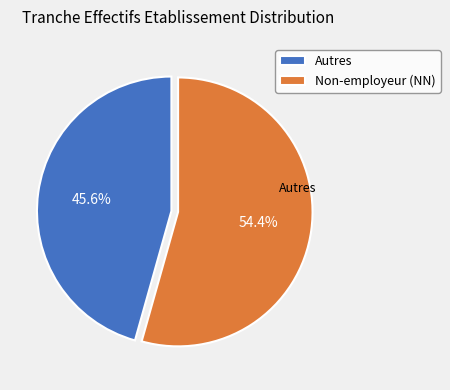

Which category has the biggest portion of the pie?

NN